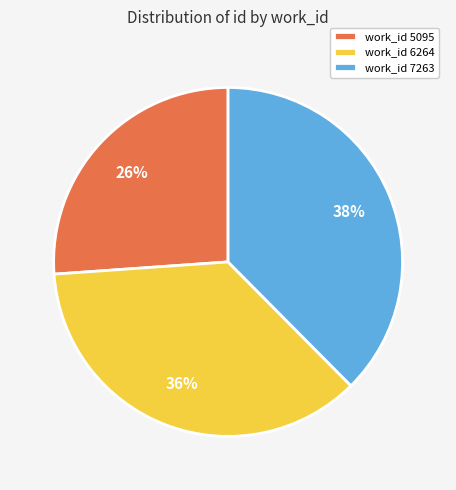

To the nearest percent, what percentage of the pie is work_id 6264?

36%